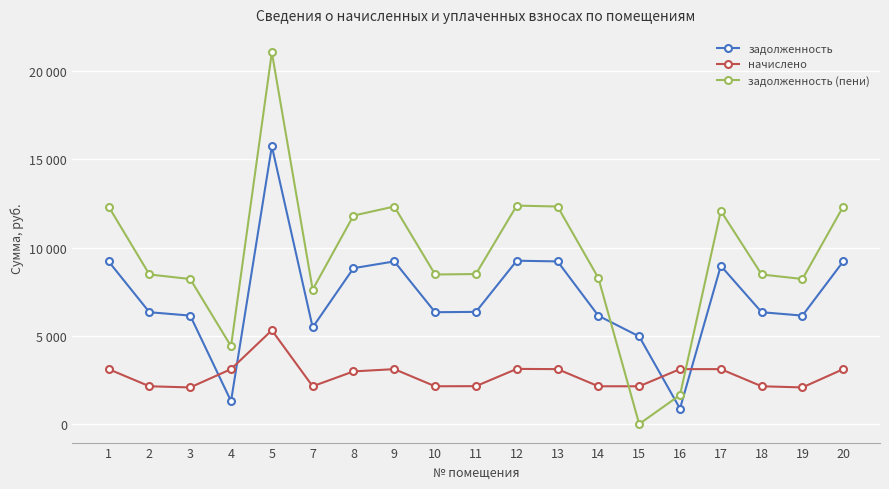

What is the highest value of the задолженность series?

15744.0